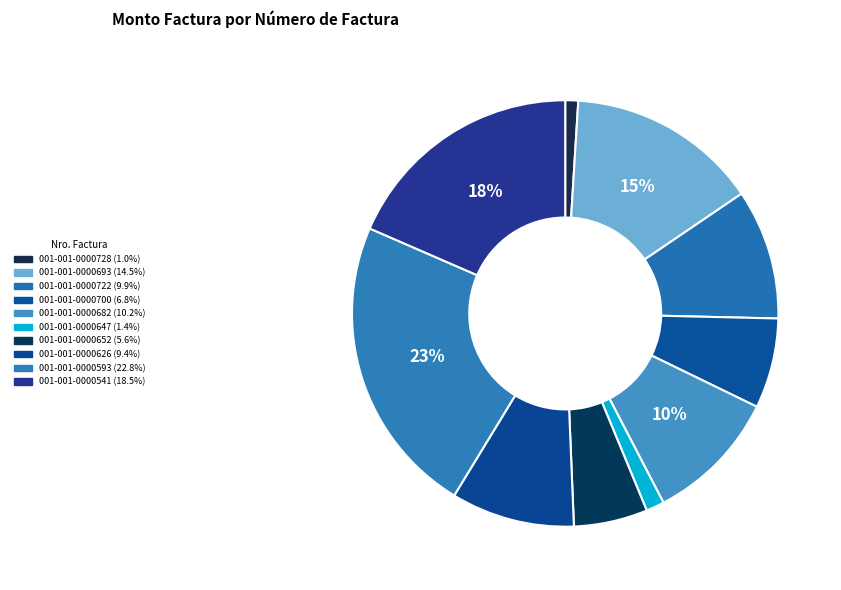

Rank the categories by value from lowest to highest.

001-001-0000728, 001-001-0000647, 001-001-0000652, 001-001-0000700, 001-001-0000626, 001-001-0000722, 001-001-0000682, 001-001-0000693, 001-001-0000541, 001-001-0000593